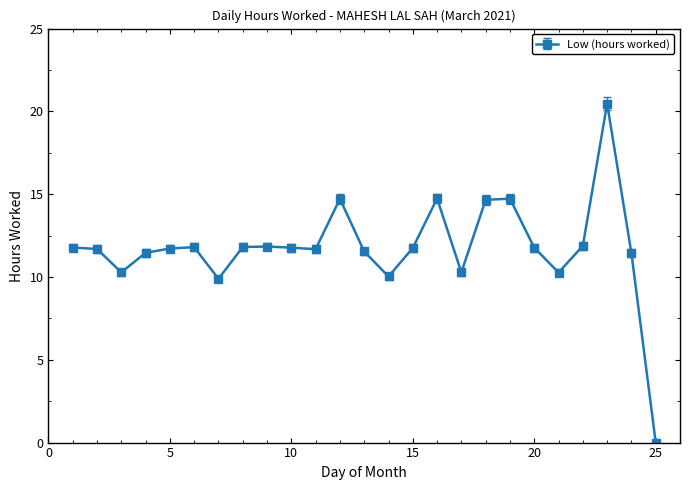

What is the average value?

11.8